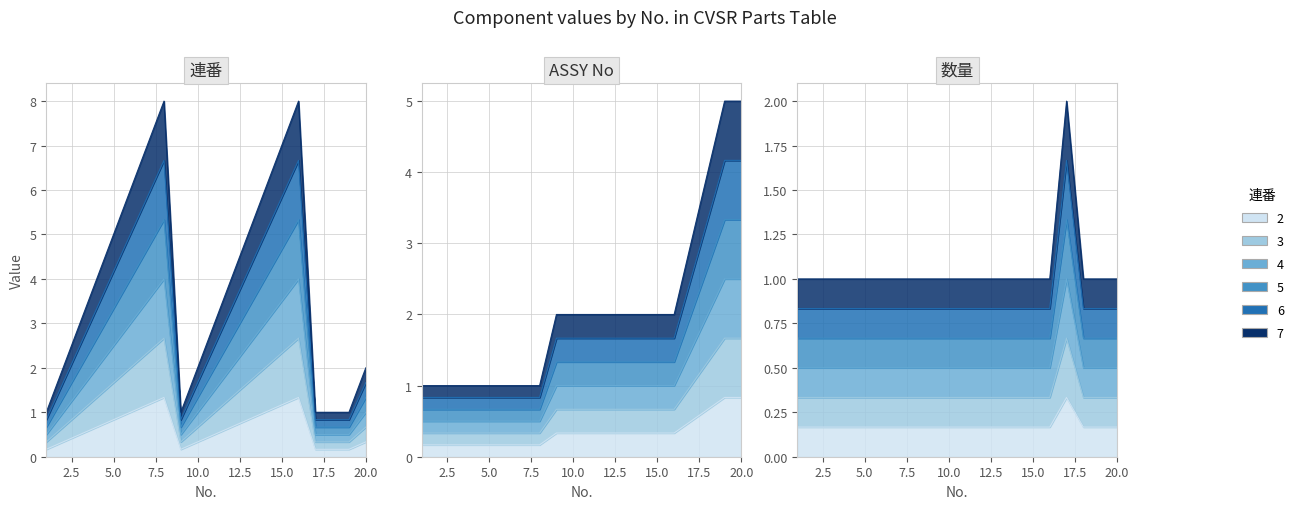

What is the spread (max minus min) of values at 8?

1.2